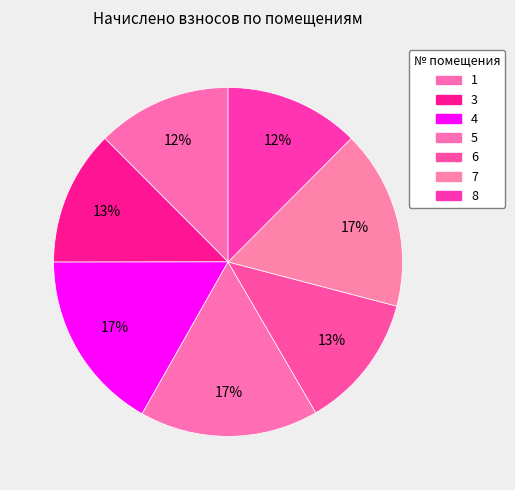

How many slices are in this pie chart?

7